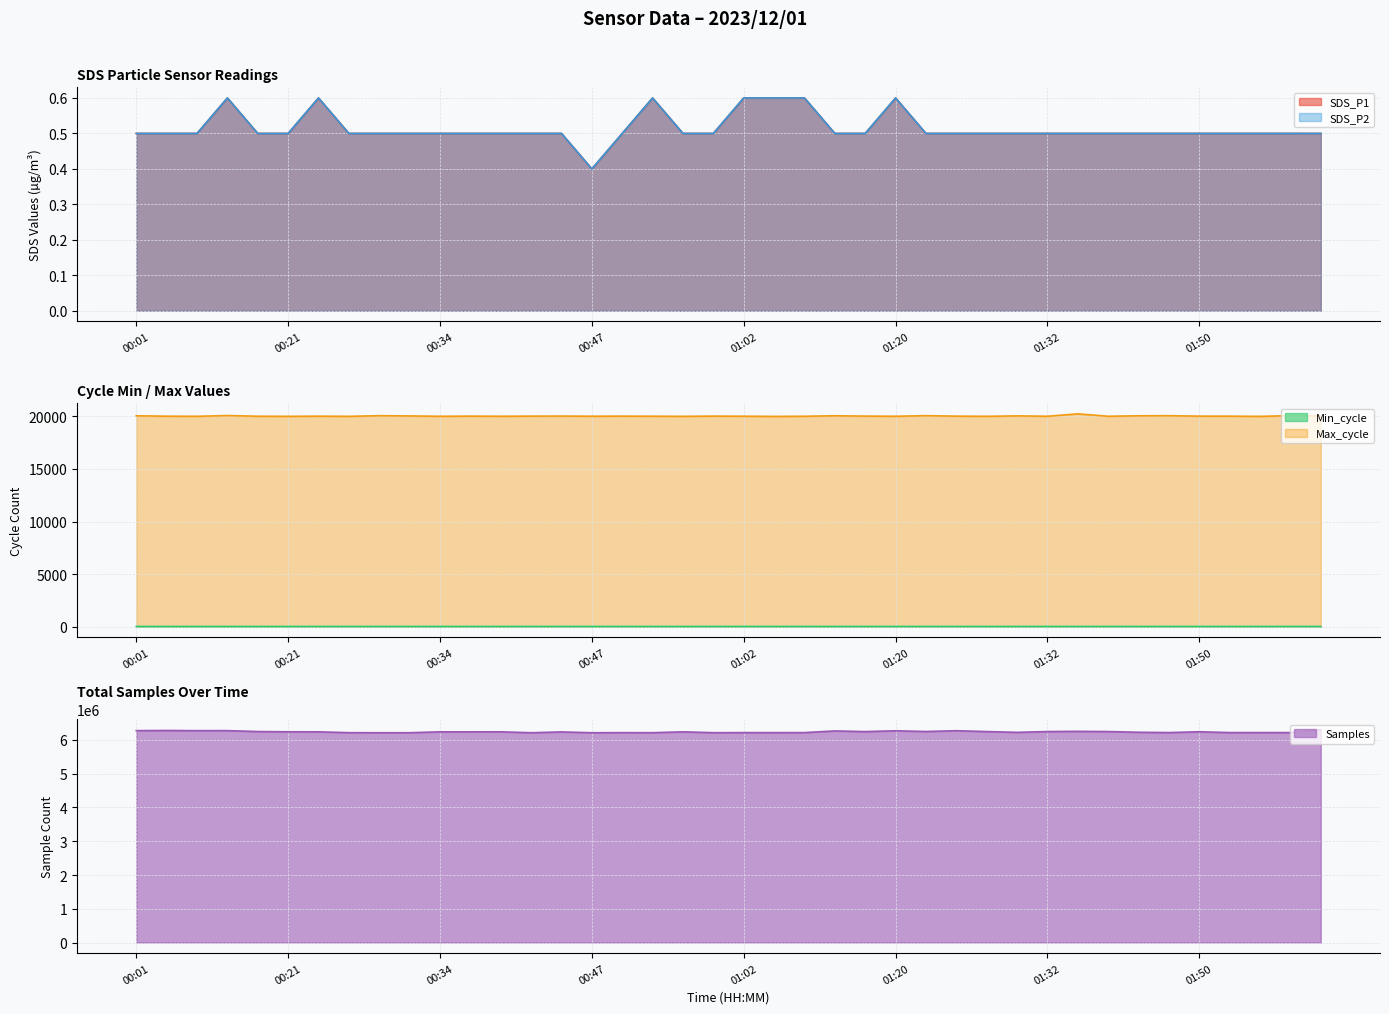

True or false: Min_cycle and Max_cycle cross at least once.

False